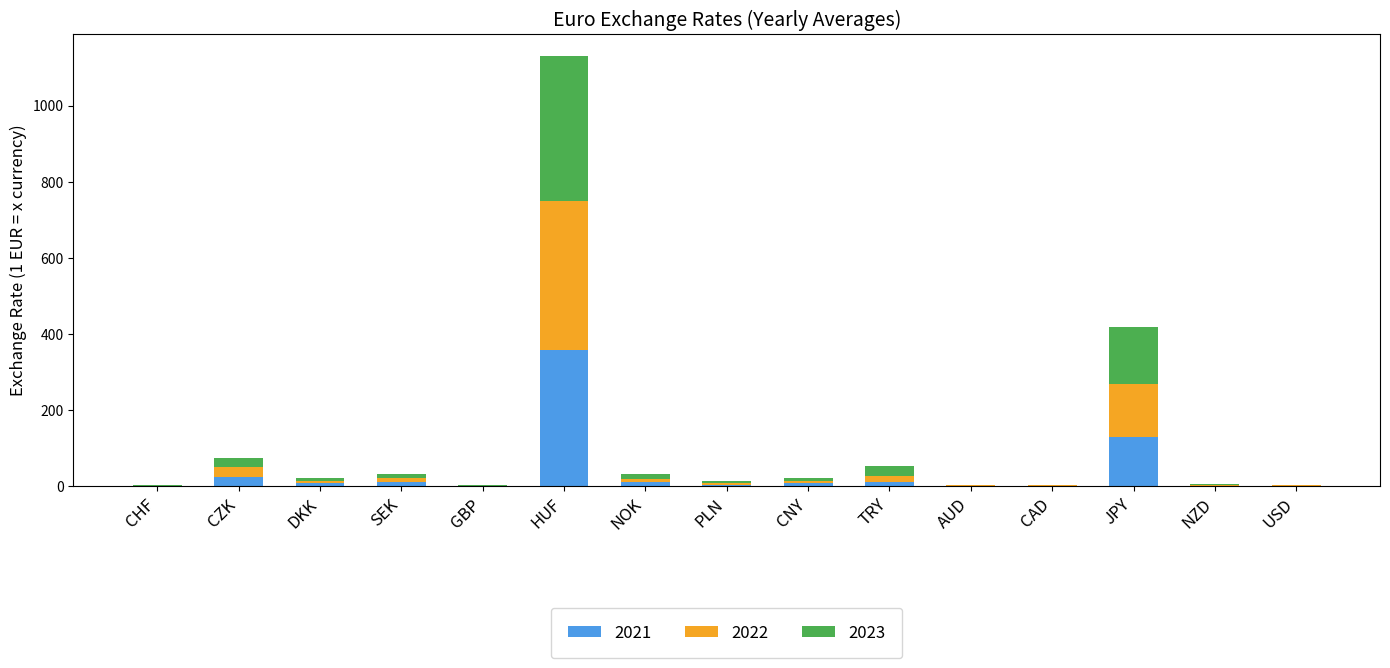

At which category is the sum across all series the highest?

HUF